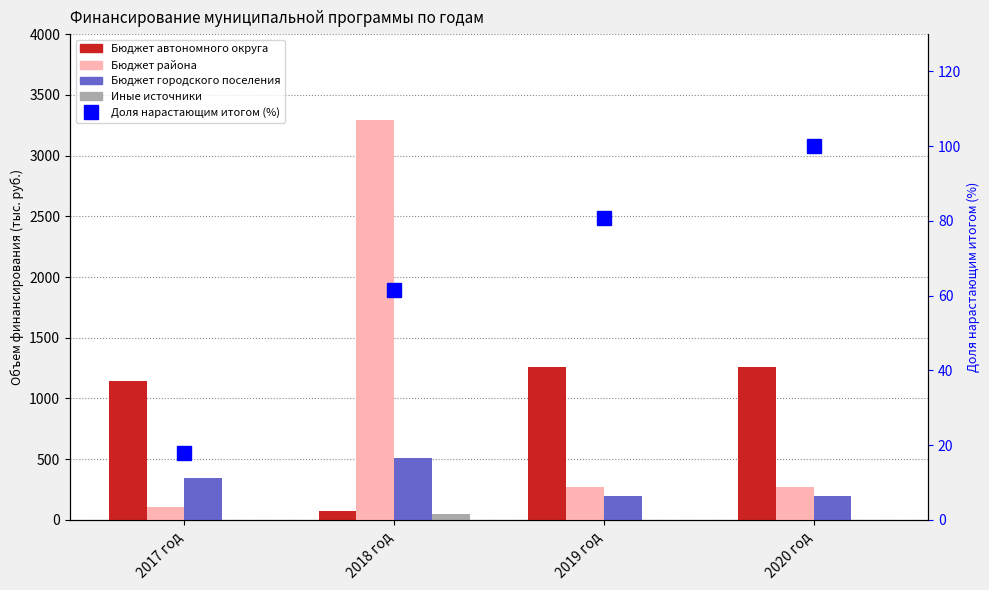

What is the highest value of the Доля нарастающим итогом (%) series?

100.0